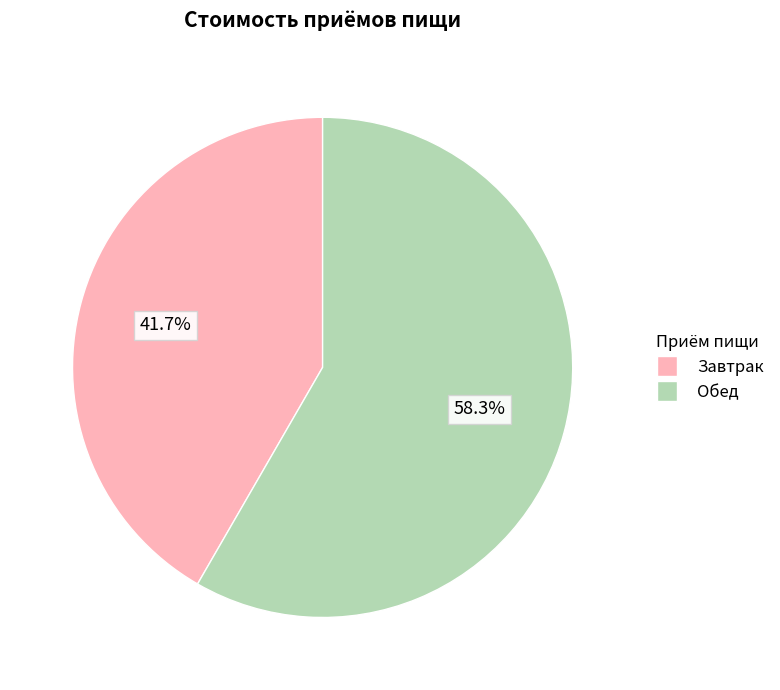

Combined, what portion of the pie is Обед and Завтрак?

100.0%